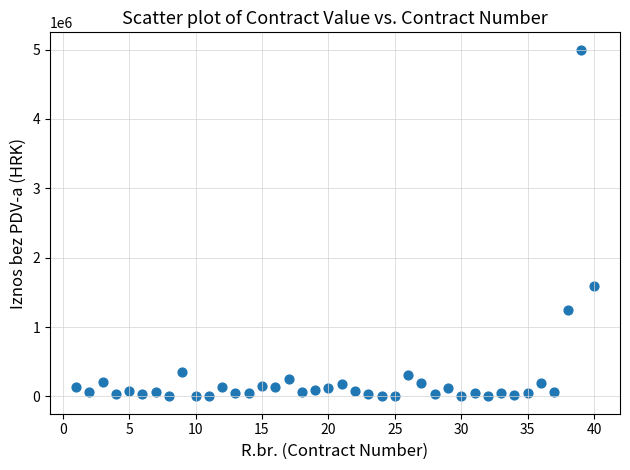

What Y value in the scatter plot is closest to 2499664?

1597163.0